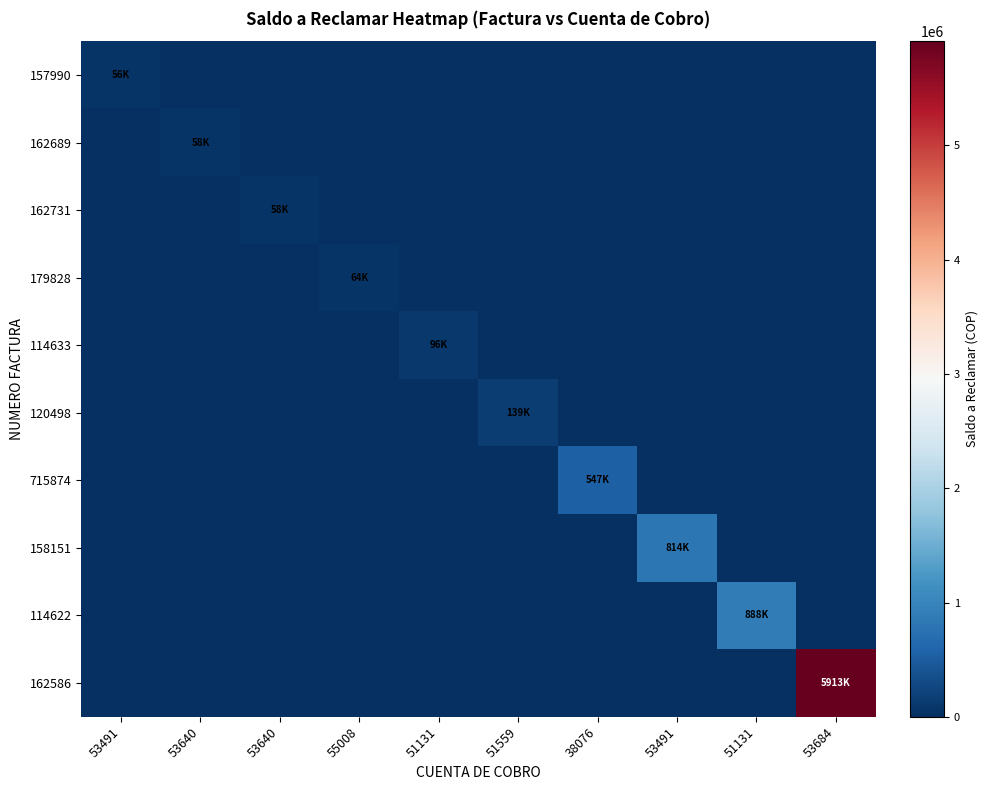

List the series in order of their peak value, highest first.

162586, 114622, 158151, 715874, 120498, 114633, 179828, 162689, 162731, 157990